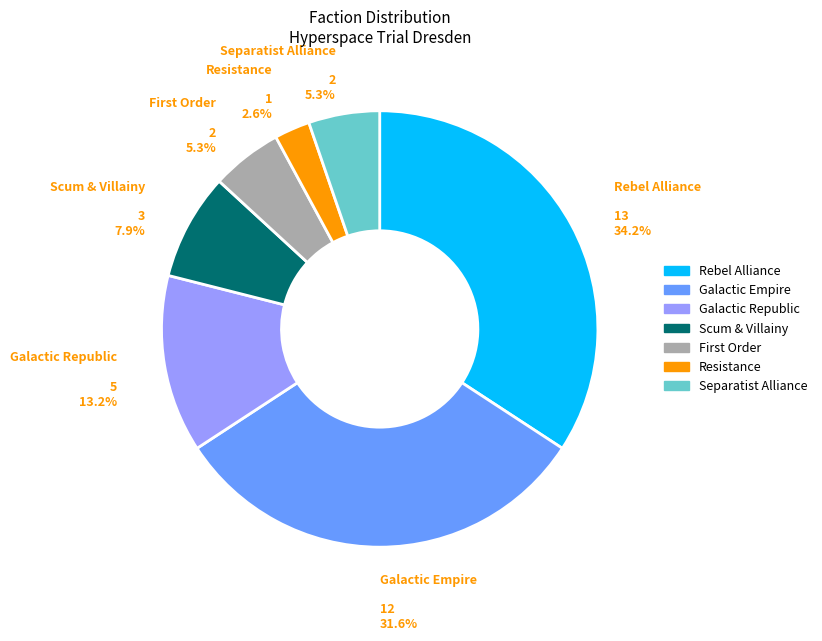

Is there any slice that represents more than half of the pie?

No